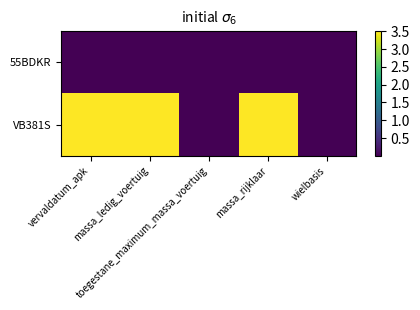

List the series in order of their peak value, highest first.

VB381S, 55BDKR